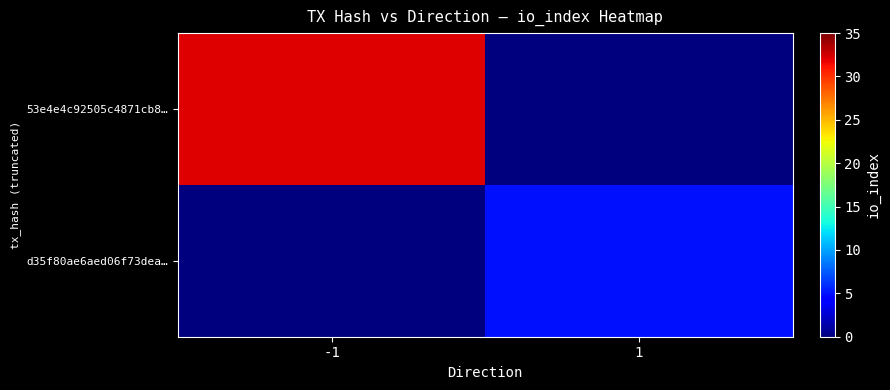

Which label corresponds to the largest value in the chart?

-1